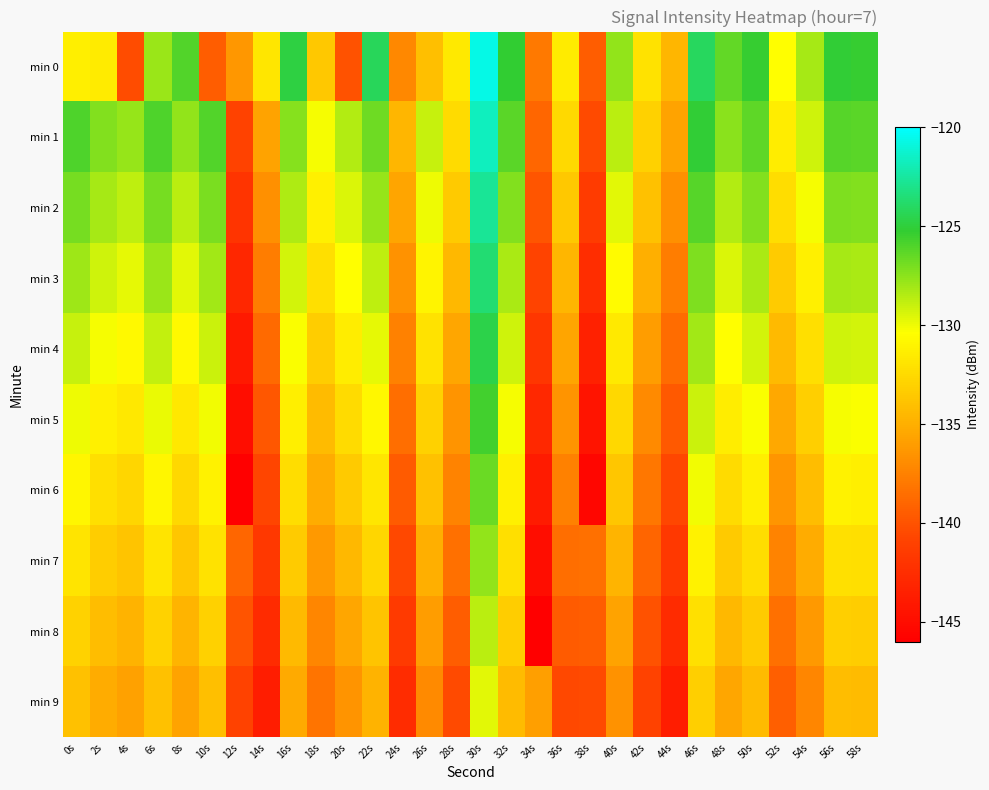

Reading right to left, what are all the values shown in this chart?

min 0: 58s=-125.3	56s=-125.2	54s=-128.2	52s=-130.4	50s=-125.3	48s=-126.5	46s=-124.1	44s=-134.6	42s=-132.0	40s=-127.6	38s=-139.5	36s=-131.5	34s=-137.9	32s=-125.3	30s=-120.7	28s=-131.6	26s=-134.0	24s=-137.1	22s=-124.2	20s=-140.0	18s=-133.5	16s=-124.8	14s=-131.8	12s=-136.3	10s=-139.5	8s=-126.1	6s=-127.9	4s=-140.4	2s=-131.5	0s=-131.3
min 1: 58s=-126.3	56s=-126.2	54s=-129.2	52s=-131.4	50s=-126.3	48s=-127.5	46s=-125.1	44s=-135.7	42s=-133.0	40s=-128.7	38s=-140.5	36s=-132.5	34s=-138.9	32s=-126.2	30s=-121.7	28s=-132.5	26s=-129.0	24s=-134.6	22s=-126.8	20s=-128.5	18s=-130.2	16s=-127.3	14s=-135.7	12s=-141.0	10s=-126.1	8s=-127.7	6s=-125.9	4s=-127.8	2s=-127.2	0s=-126.0
min 2: 58s=-127.3	56s=-127.2	54s=-130.2	52s=-132.4	50s=-127.3	48s=-128.5	46s=-126.1	44s=-136.7	42s=-134.0	40s=-129.7	38s=-141.5	36s=-133.5	34s=-139.9	32s=-127.2	30s=-122.7	28s=-133.5	26s=-130.0	24s=-135.6	22s=-127.8	20s=-129.5	18s=-131.2	16s=-128.3	14s=-136.7	12s=-142.0	10s=-127.1	8s=-128.7	6s=-126.9	4s=-128.8	2s=-128.2	0s=-127.0
min 3: 58s=-128.3	56s=-128.2	54s=-131.2	52s=-133.4	50s=-128.3	48s=-129.5	46s=-127.1	44s=-137.7	42s=-135.0	40s=-130.7	38s=-142.5	36s=-134.5	34s=-140.9	32s=-128.2	30s=-123.7	28s=-134.5	26s=-131.0	24s=-136.6	22s=-128.8	20s=-130.5	18s=-132.2	16s=-129.3	14s=-137.7	12s=-143.0	10s=-128.1	8s=-129.7	6s=-127.9	4s=-129.8	2s=-129.2	0s=-128.0
min 4: 58s=-129.3	56s=-129.2	54s=-132.2	52s=-134.4	50s=-129.3	48s=-130.5	46s=-128.1	44s=-138.7	42s=-136.0	40s=-131.7	38s=-143.5	36s=-135.5	34s=-141.9	32s=-129.2	30s=-124.7	28s=-135.5	26s=-132.0	24s=-137.6	22s=-129.8	20s=-131.5	18s=-133.2	16s=-130.3	14s=-138.7	12s=-144.0	10s=-129.1	8s=-130.7	6s=-128.9	4s=-130.8	2s=-130.2	0s=-129.0
min 5: 58s=-130.3	56s=-130.2	54s=-133.2	52s=-135.4	50s=-130.3	48s=-131.5	46s=-129.1	44s=-139.7	42s=-137.0	40s=-132.7	38s=-144.5	36s=-136.5	34s=-142.9	32s=-130.2	30s=-125.7	28s=-136.5	26s=-133.0	24s=-138.6	22s=-130.8	20s=-132.5	18s=-134.2	16s=-131.3	14s=-139.7	12s=-145.0	10s=-130.1	8s=-131.7	6s=-129.9	4s=-131.8	2s=-131.2	0s=-130.0
min 6: 58s=-131.3	56s=-131.2	54s=-134.2	52s=-136.4	50s=-131.3	48s=-132.5	46s=-130.1	44s=-140.7	42s=-138.0	40s=-133.7	38s=-145.5	36s=-137.5	34s=-143.9	32s=-131.2	30s=-126.7	28s=-137.5	26s=-134.0	24s=-139.6	22s=-131.8	20s=-133.5	18s=-135.2	16s=-132.3	14s=-140.7	12s=-146.0	10s=-131.1	8s=-132.7	6s=-130.9	4s=-132.8	2s=-132.2	0s=-131.0
min 7: 58s=-132.3	56s=-132.2	54s=-135.2	52s=-137.4	50s=-132.3	48s=-133.5	46s=-131.1	44s=-141.7	42s=-139.0	40s=-134.7	38s=-138.5	36s=-138.5	34s=-144.9	32s=-132.2	30s=-127.7	28s=-138.5	26s=-135.0	24s=-140.6	22s=-132.8	20s=-134.5	18s=-136.2	16s=-133.3	14s=-141.7	12s=-139.0	10s=-132.1	8s=-133.7	6s=-131.9	4s=-133.8	2s=-133.2	0s=-132.0
min 8: 58s=-133.3	56s=-133.2	54s=-136.2	52s=-138.4	50s=-133.3	48s=-134.5	46s=-132.1	44s=-142.7	42s=-140.0	40s=-135.7	38s=-139.5	36s=-139.5	34s=-145.9	32s=-133.2	30s=-128.7	28s=-139.5	26s=-136.0	24s=-141.6	22s=-133.8	20s=-135.5	18s=-137.2	16s=-134.3	14s=-142.7	12s=-140.0	10s=-133.1	8s=-134.7	6s=-132.9	4s=-134.8	2s=-134.2	0s=-133.0
min 9: 58s=-134.3	56s=-134.2	54s=-137.2	52s=-139.4	50s=-134.3	48s=-135.5	46s=-133.1	44s=-143.7	42s=-141.0	40s=-136.7	38s=-140.5	36s=-140.5	34s=-135.9	32s=-134.2	30s=-129.7	28s=-140.5	26s=-137.0	24s=-142.6	22s=-134.8	20s=-136.5	18s=-138.2	16s=-135.3	14s=-143.7	12s=-141.0	10s=-134.1	8s=-135.7	6s=-133.9	4s=-135.8	2s=-135.2	0s=-134.0